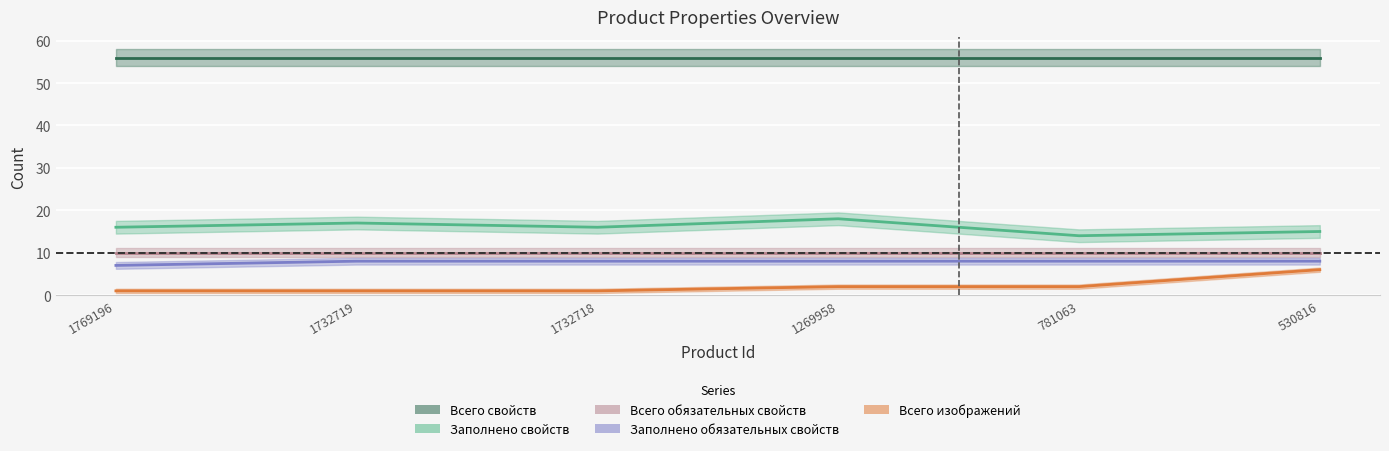

At which category is the sum across all series the highest?

530816